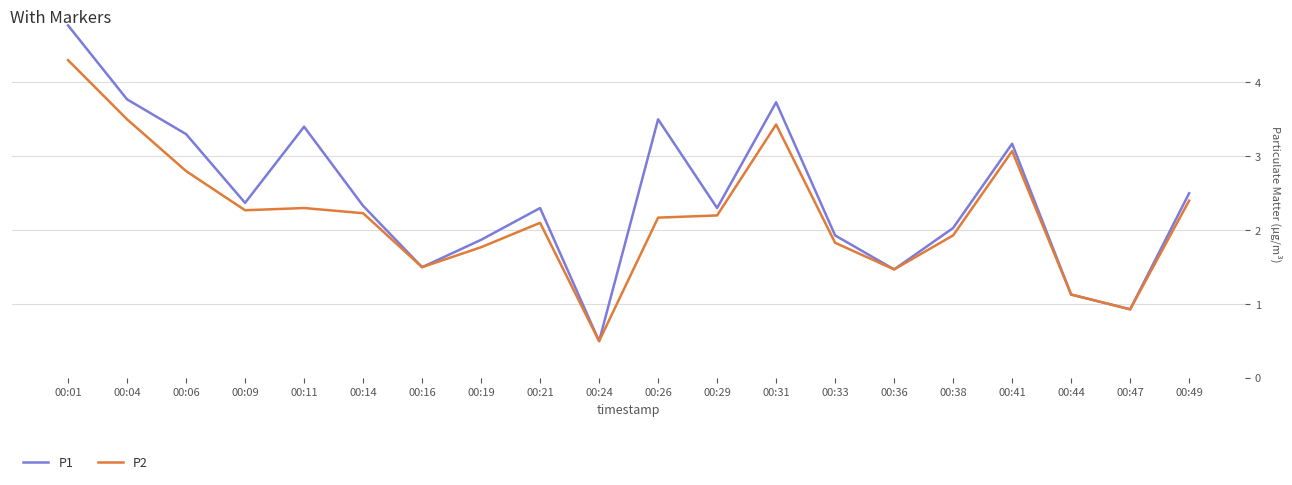

What is the sum of all P2 values?

43.8